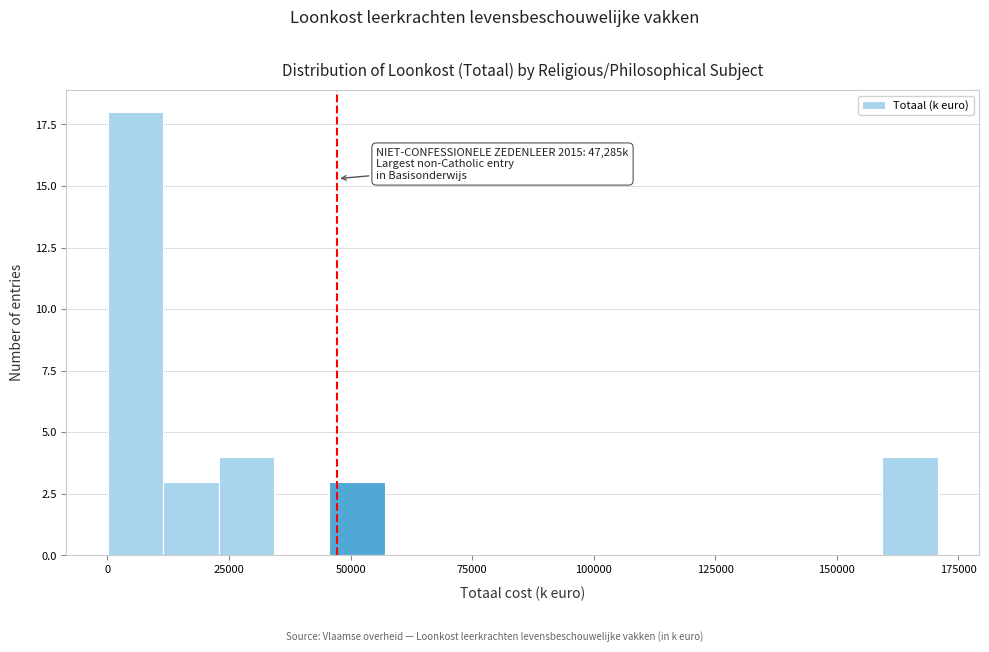

Around what value on the x-axis is the tallest bar? Give the approximate position of its centre, as read against the axis.

5000